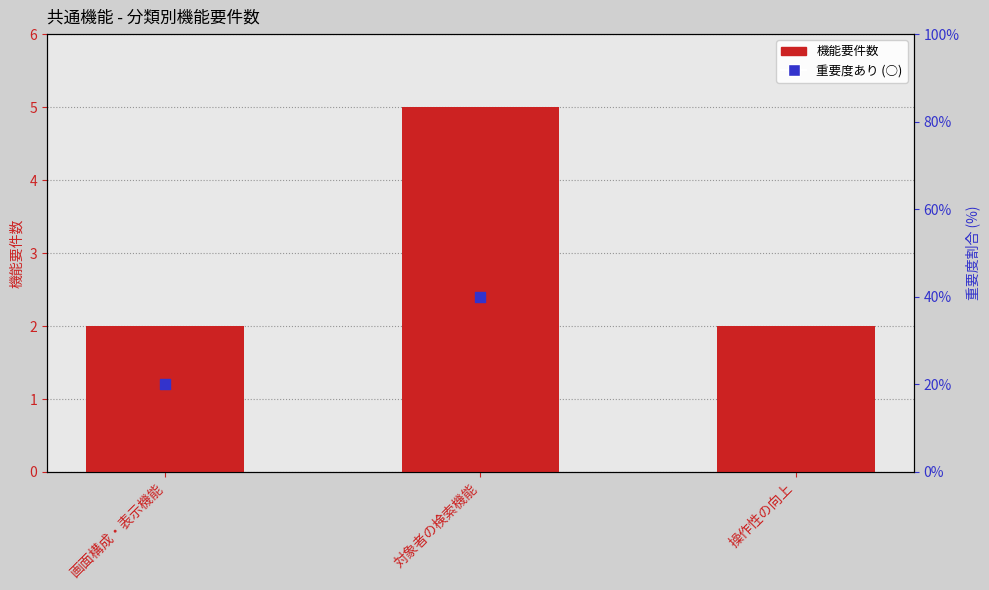

Approximately how many times larger is the value at 操作性の向上 compared to 対象者の検索機能?

0.4